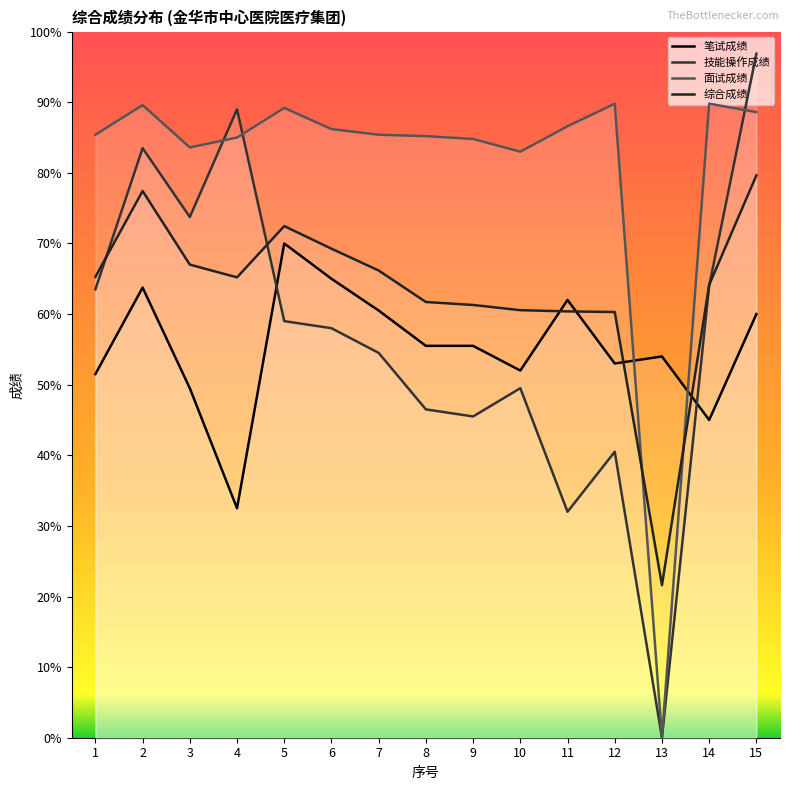

Is this an area chart (filled region under the line)?

No